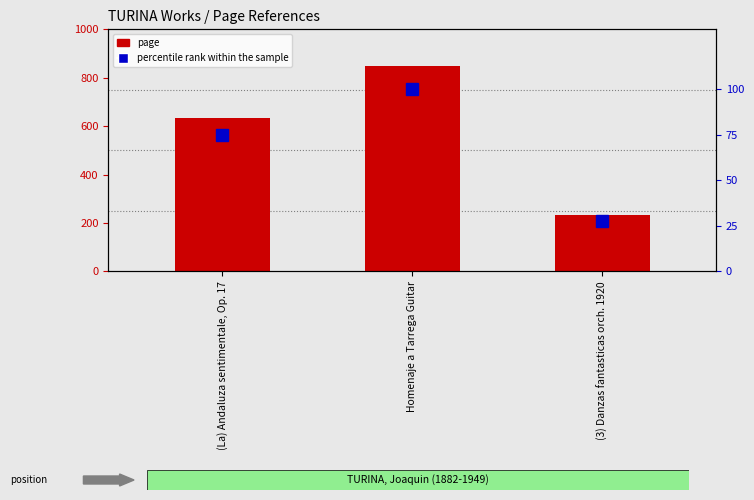

At which label does percentile rank within the sample reach its minimum?

(3) Danzas fantasticas orch. 1920